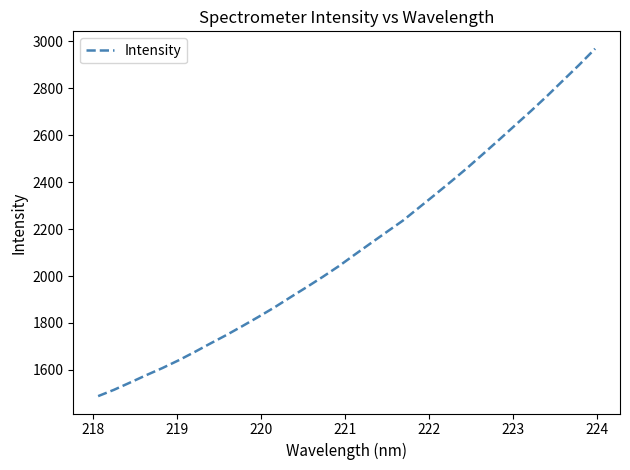

What is the maximum value shown in the chart?

2968.7